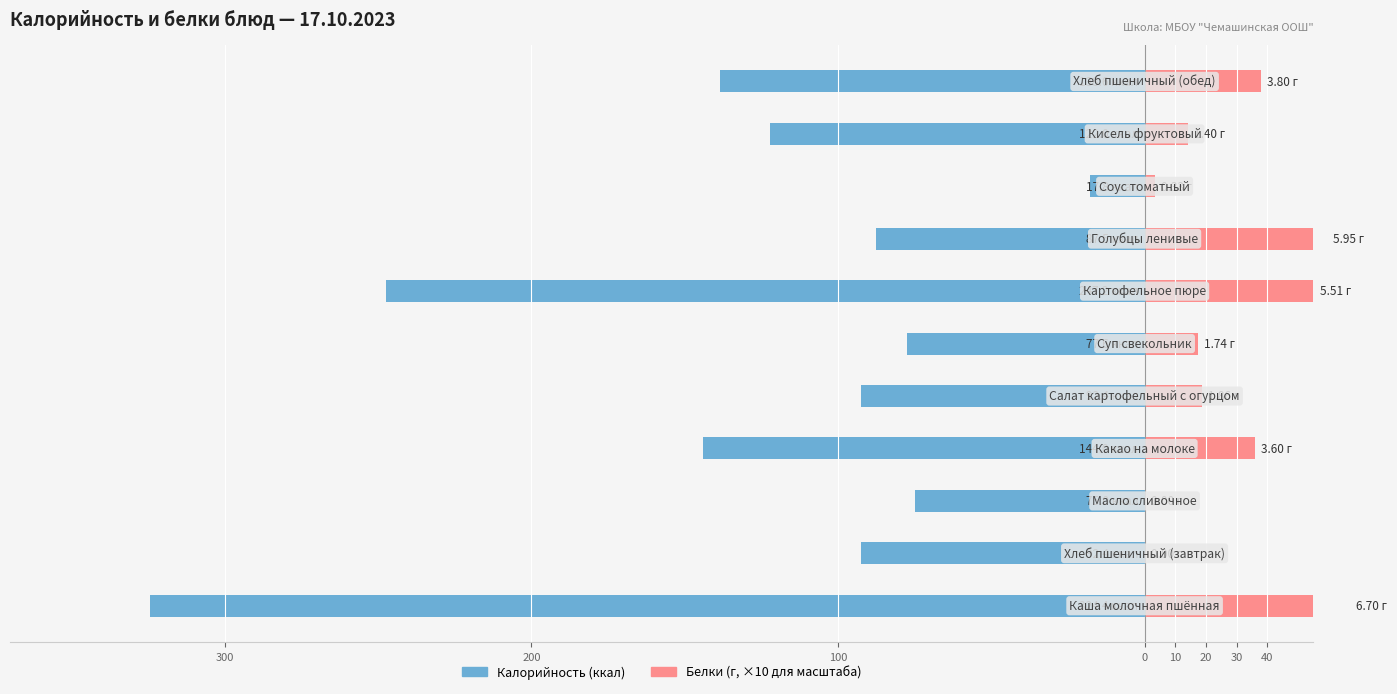

What are all the series names shown in the legend?

Калорийность, Белки (×10)